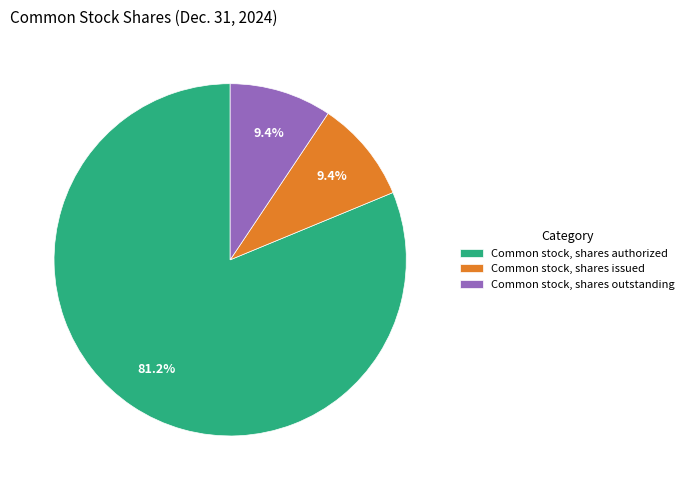

True or false: Common stock, shares outstanding accounts for 9% of the total.

True